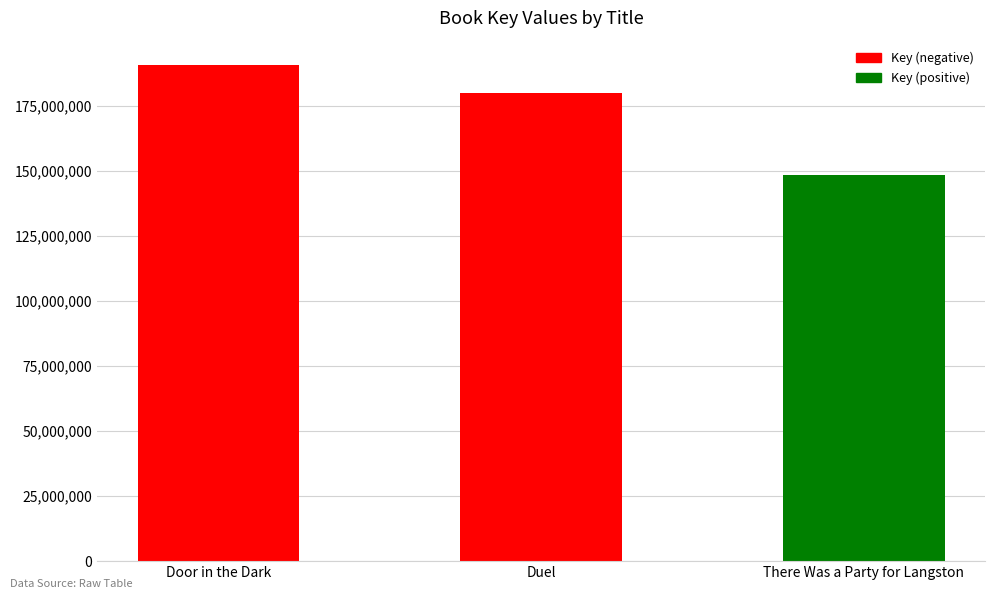

What is the difference between the maximum and second lowest values?

10656043